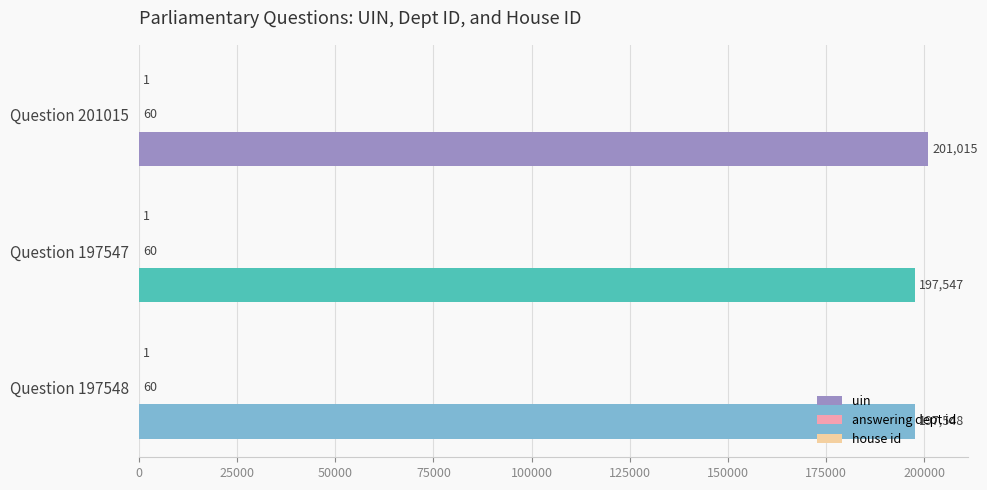

What value does the uin series have at Question 197548?

197548